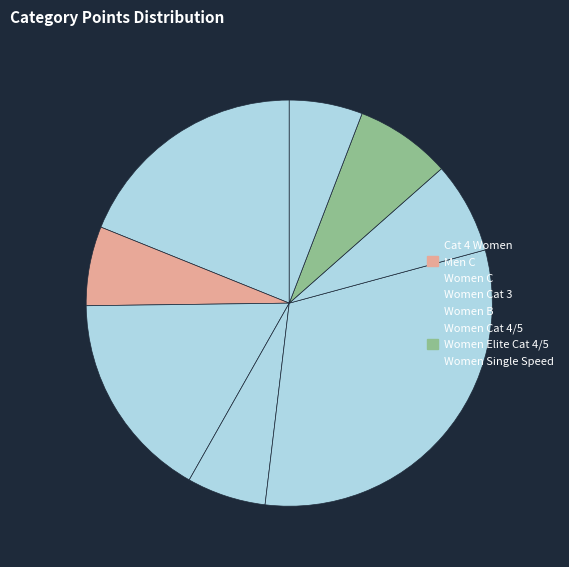

How many segments does this pie chart have?

8